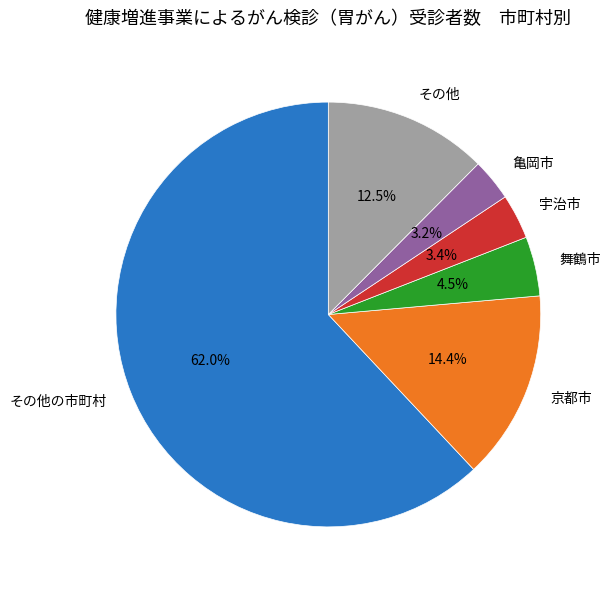

Count the number of slices in the pie.

6